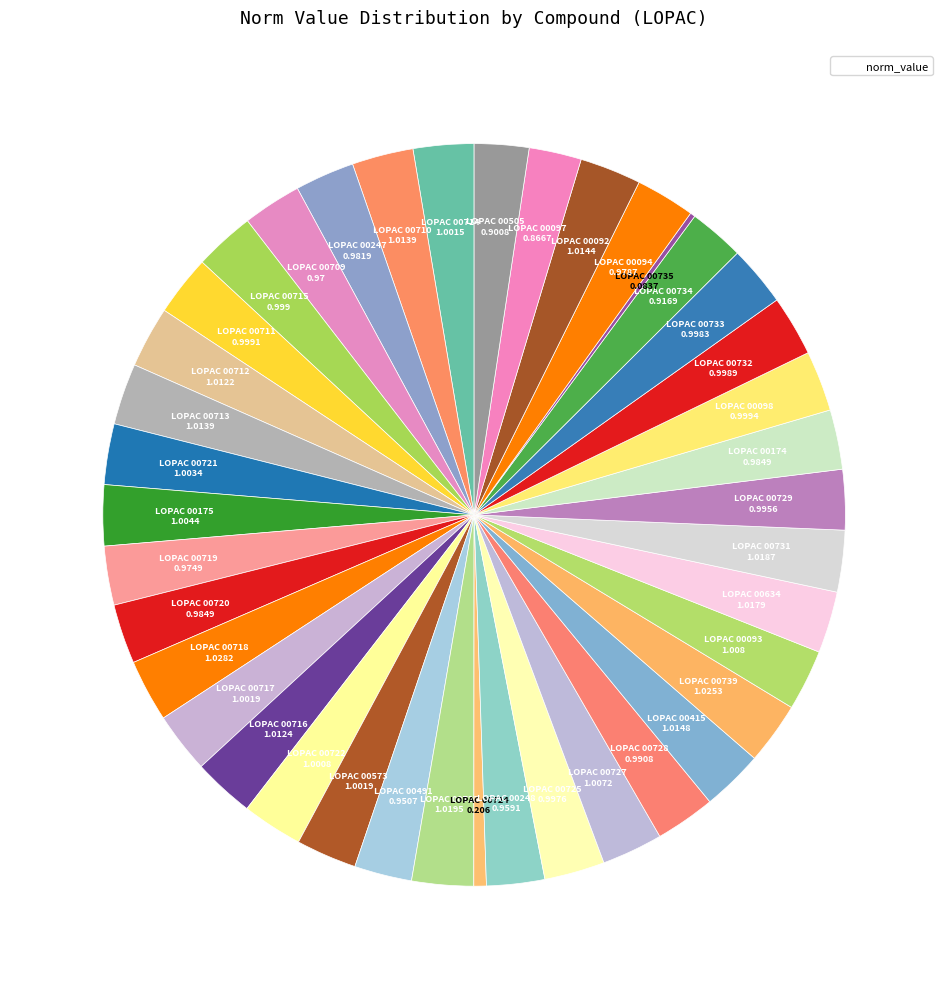

Which category has the smallest portion of the pie?

LOPAC 00735